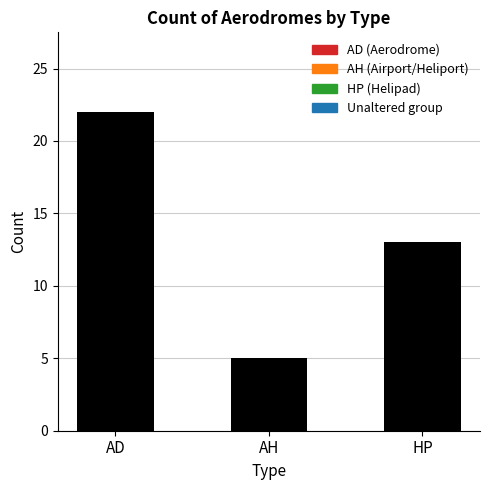

Reading left to right, what are all the values shown in this chart?

22	5	13